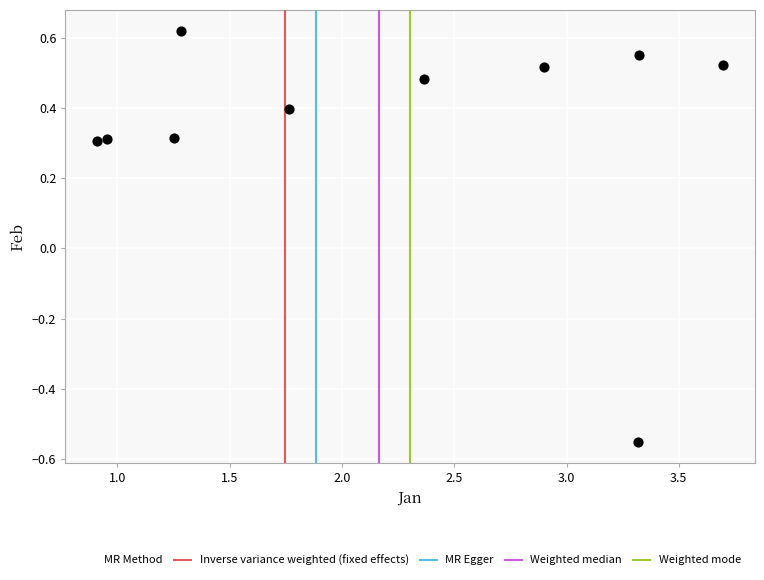

What is the average X value?

2.2